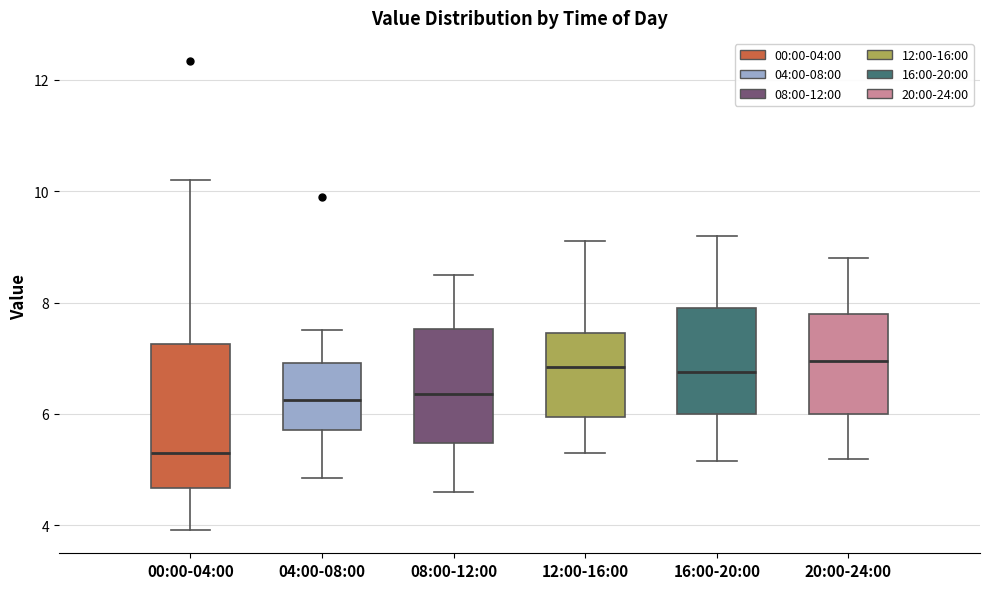

Comparing the boxes themselves (not the whiskers), which one is the tallest?

00:00-04:00